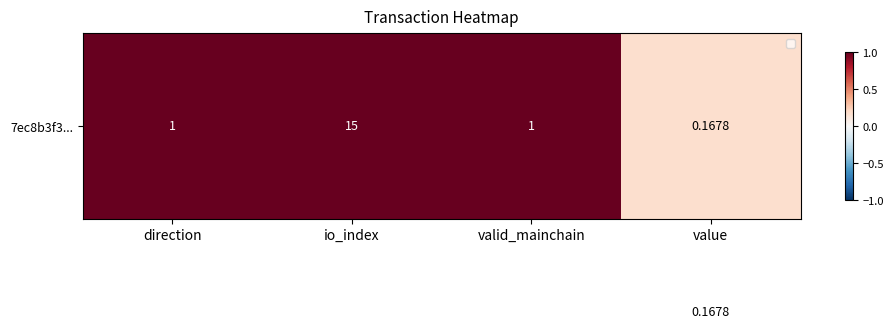

Which category has the highest value across all series?

io_index